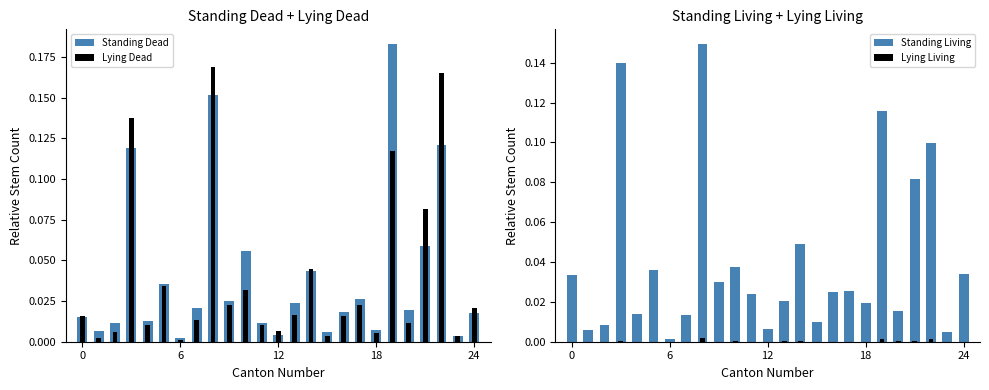

At which label does Standing Living reach its minimum?

6